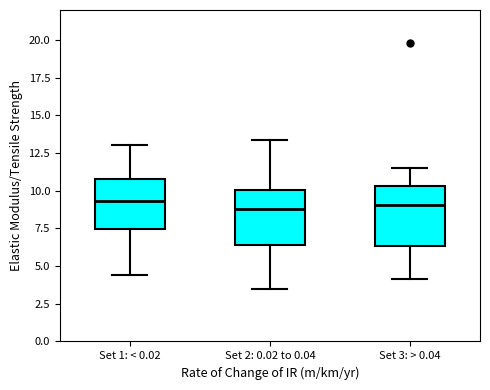

Reading left to right, read every box against the y-axis: the position of its median line, the range the box covers, and the ends of its whiskers. The values are not printed on the chart, so give them approximately, as read against the axis.

Set 1: < 0.02: median 9.5, box 7.5 to 11.0, whiskers 4.5 to 13.0
Set 2: 0.02 to 0.04: median 9.0, box 6.5 to 10.0, whiskers 3.5 to 13.5
Set 3: > 0.04: median 9.0, box 6.5 to 10.5, whiskers 4.0 to 11.5